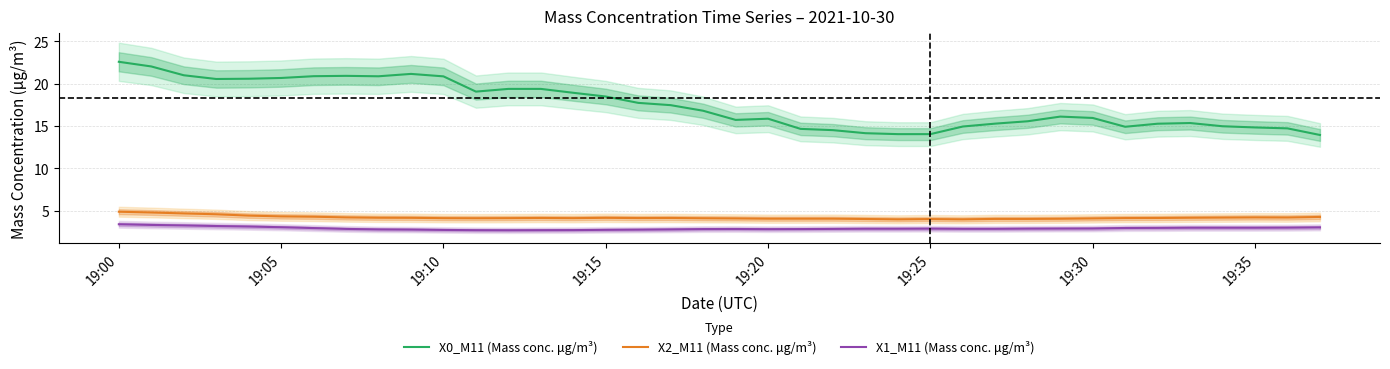

True or false: X1_M11 (Mass conc. μg/m³) and X0_M11 (Mass conc. μg/m³) intersect in this chart.

False